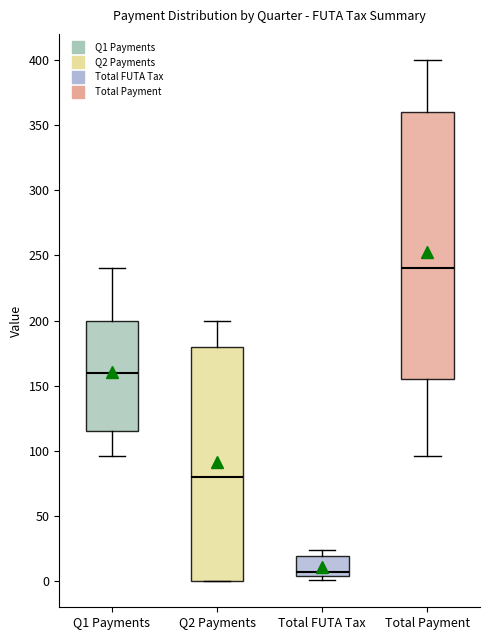

Reading left to right, read every box against the y-axis: the position of its median line, the range the box covers, and the ends of its whiskers. The values are not printed on the chart, so give them approximately, as read against the axis.

Q1 Payments: median 160, box 115 to 200, whiskers 95 to 240
Q2 Payments: median 80, box 0 to 180, whiskers 0 to 200
Total FUTA Tax: median 5 (just above the box's lower edge), box 5 to 20, whiskers 0 to 25
Total Payment: median 240, box 155 to 360, whiskers 95 to 400